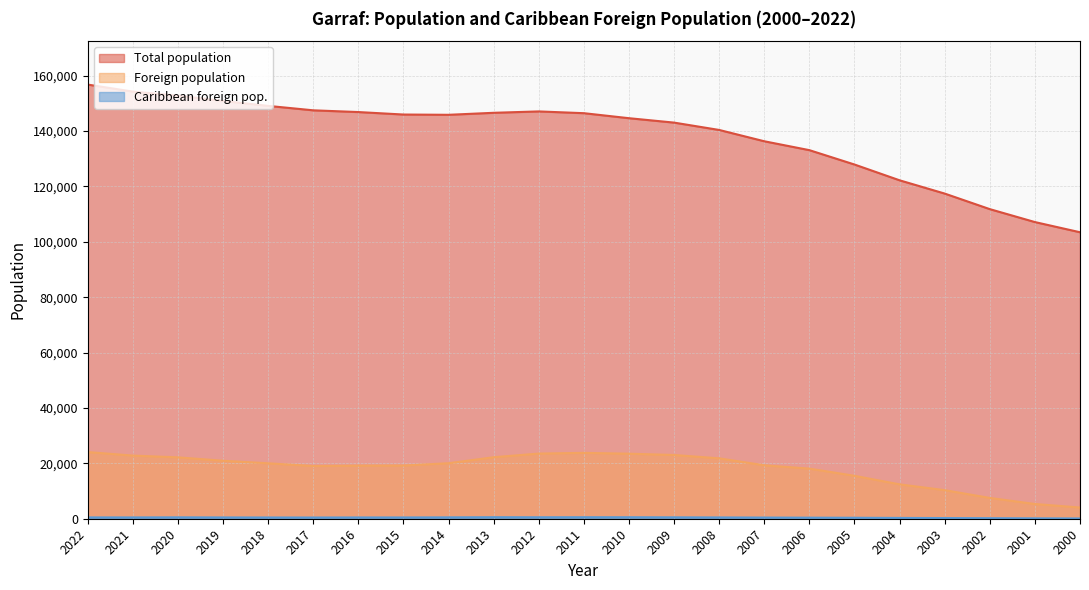

True or false: Total population and Foreign population cross at least once.

False